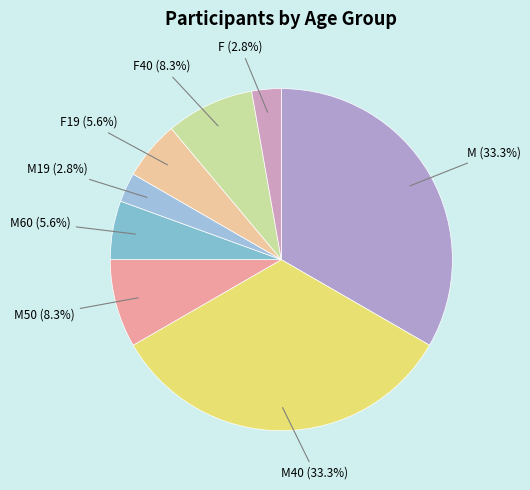

Does F account for over 50% of the chart?

No